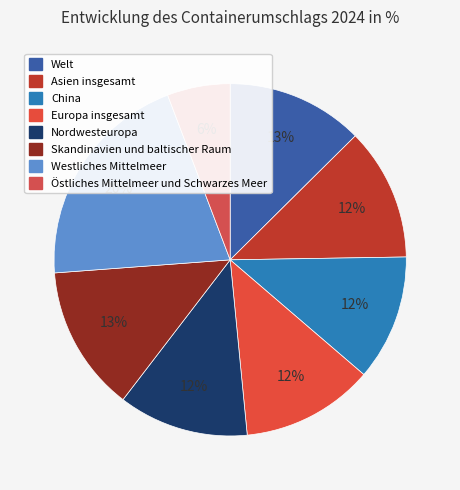

Is it true that Welt is 13% of the pie?

True